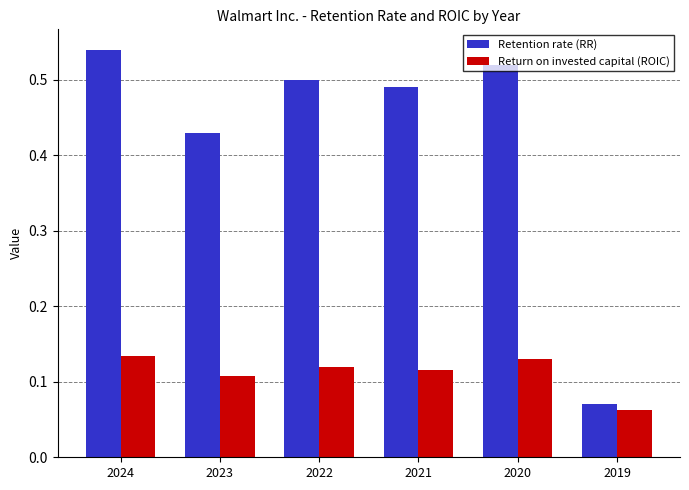

At which label is Return on invested capital (ROIC) closest to 0?

2019